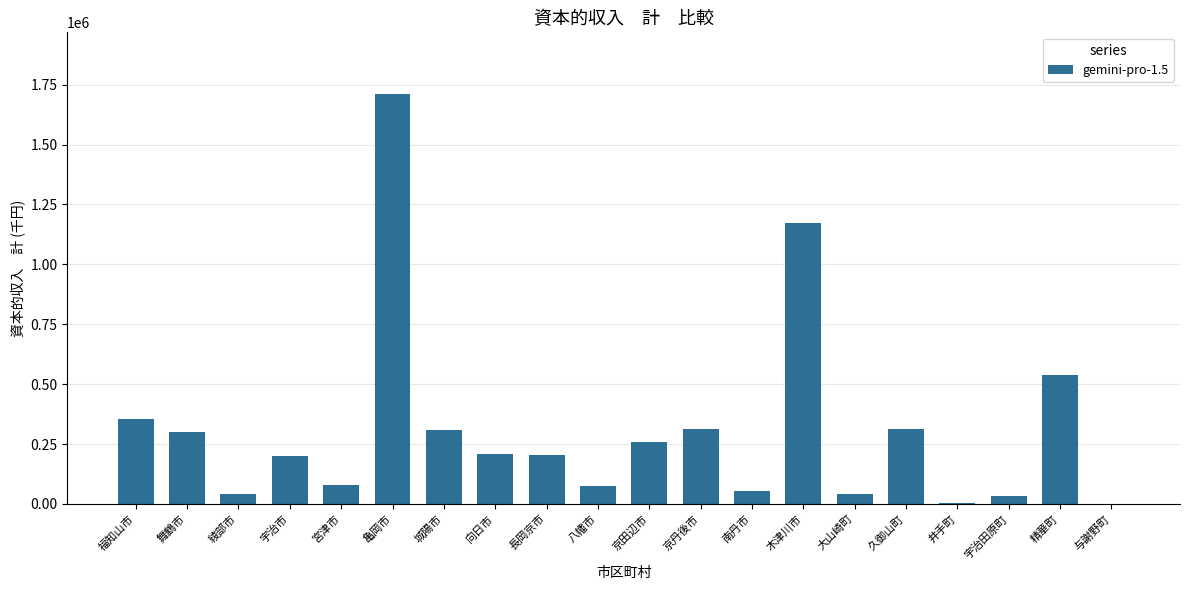

What is the sum of all values?

6205308